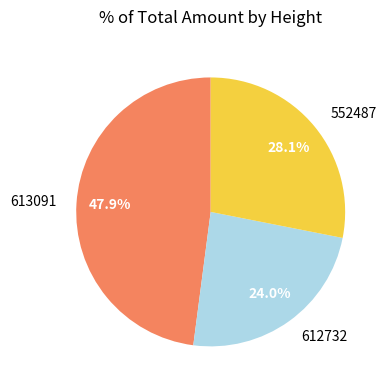

Which has a higher value, 552487 or 612732?

552487